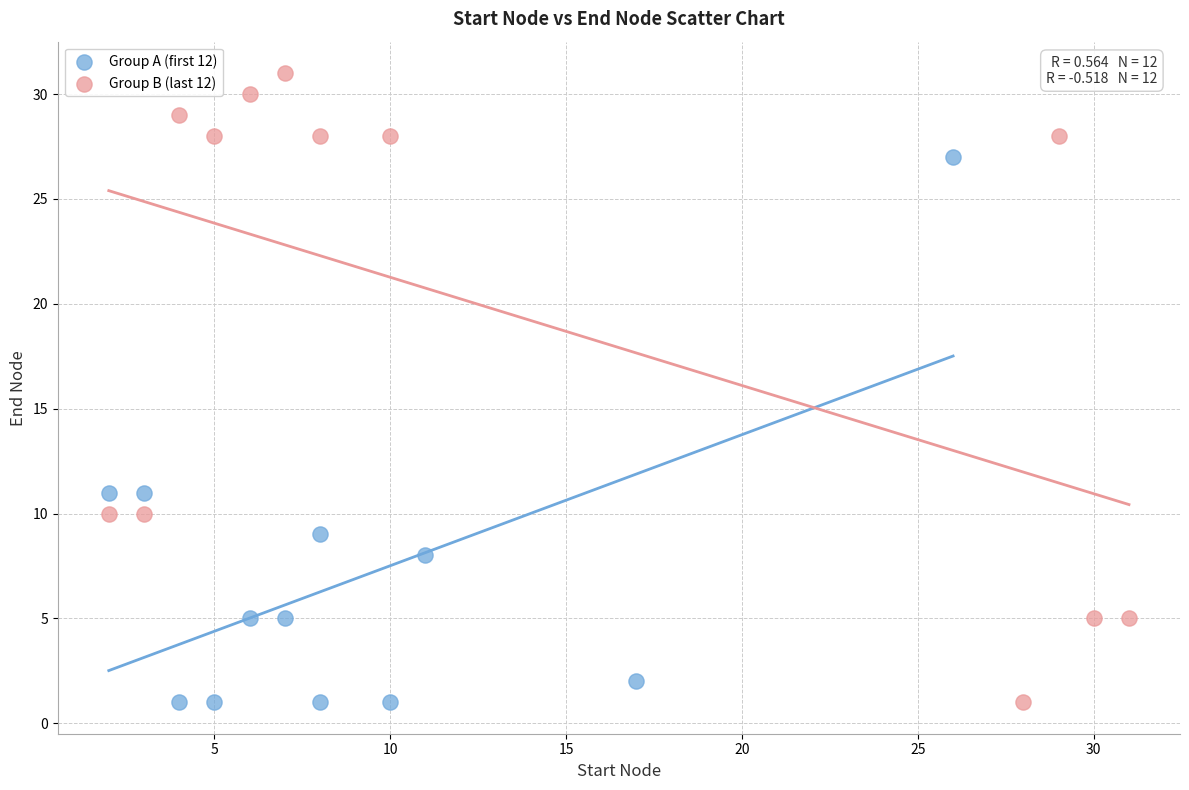

Which series has the largest Y range (max minus min)?

Group B (last 12)